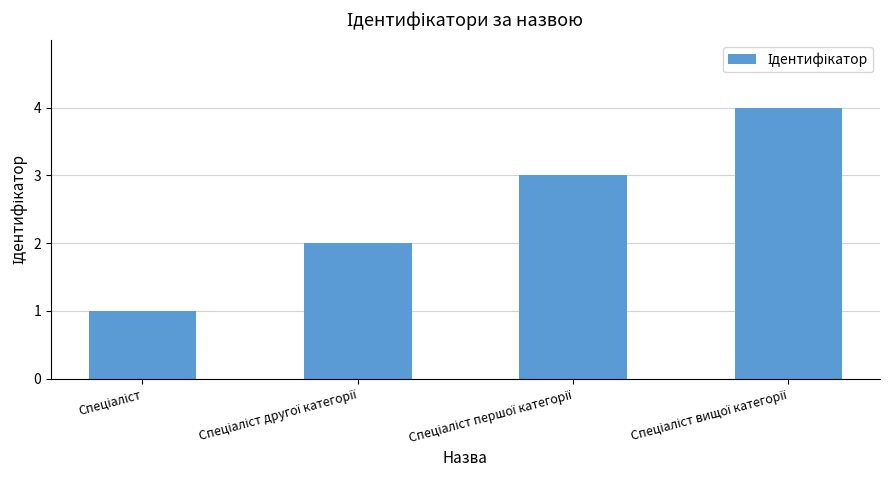

What is the difference between the maximum and minimum values?

3